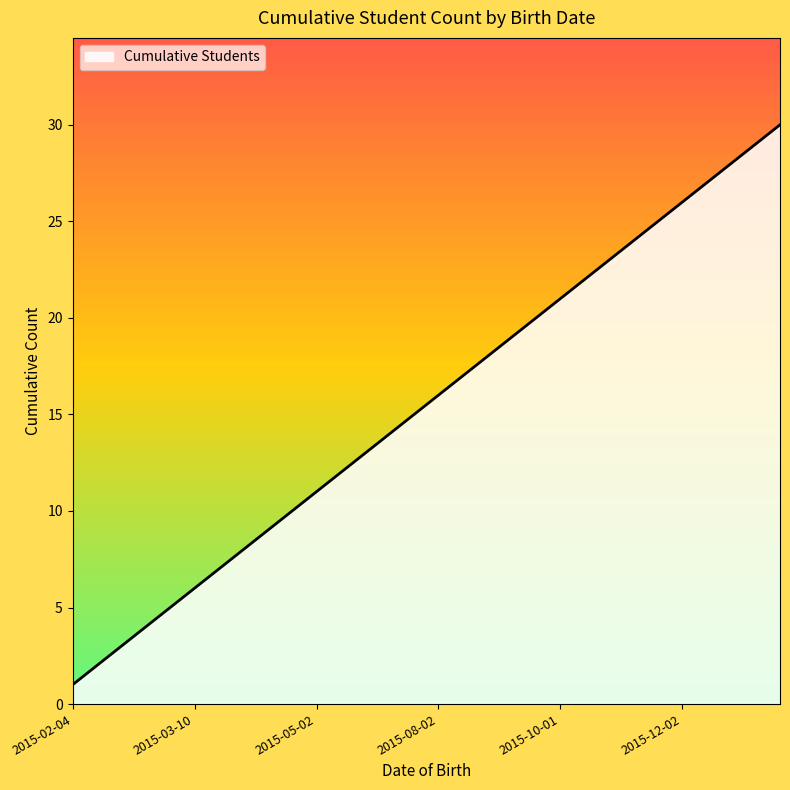

What is the greatest value displayed?

30